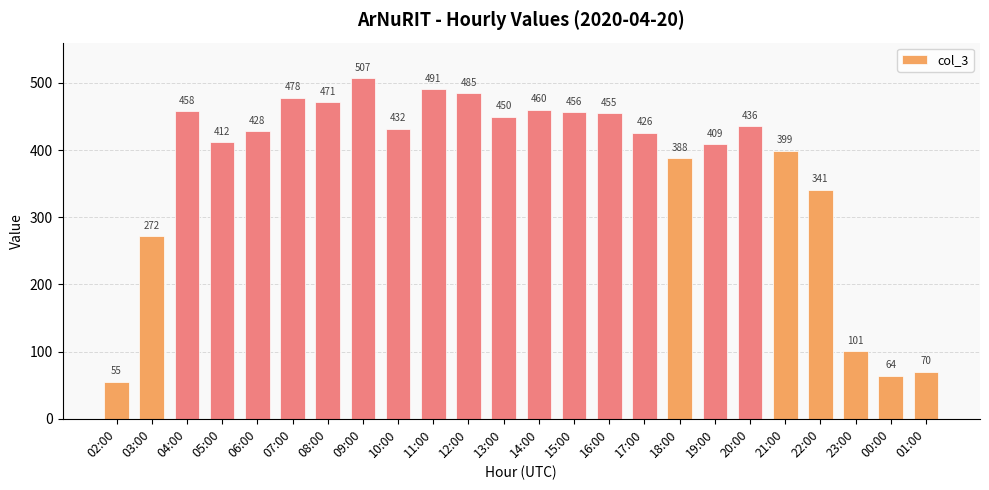

Reading left to right, transcribe all the data shown in this chart.

55	272	458	412	428	478	471	507	432	491	485	450	460	456	455	426	388	409	436	399	341	101	64	70